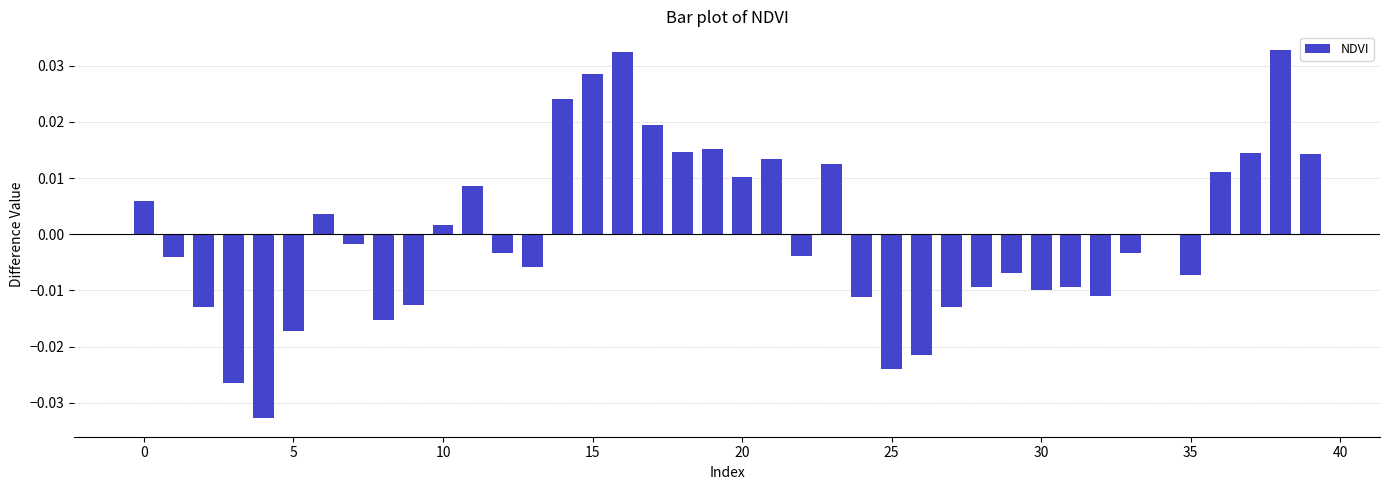

Where is the data nearest to the value 0?

34